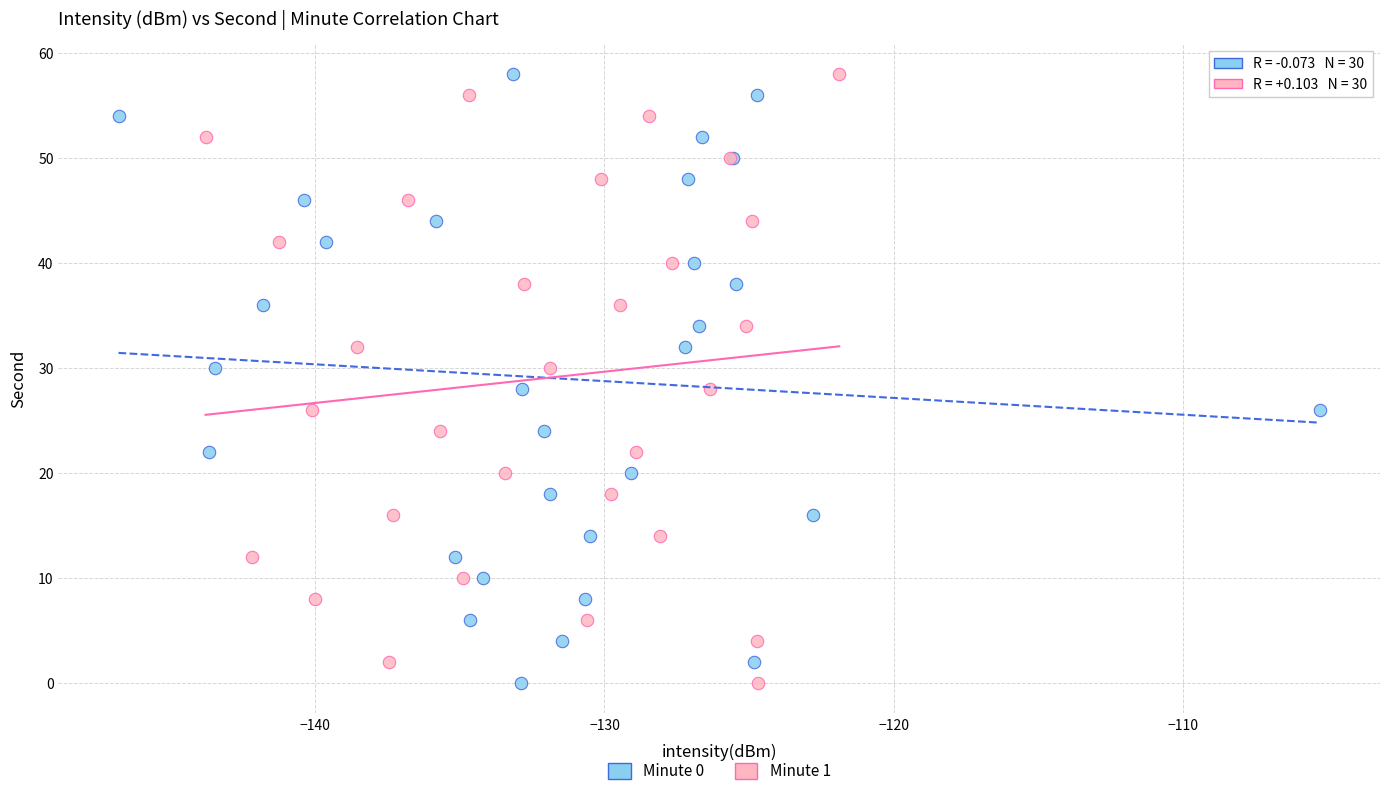

What are all the series names shown in the legend?

Minute 0, Minute 1